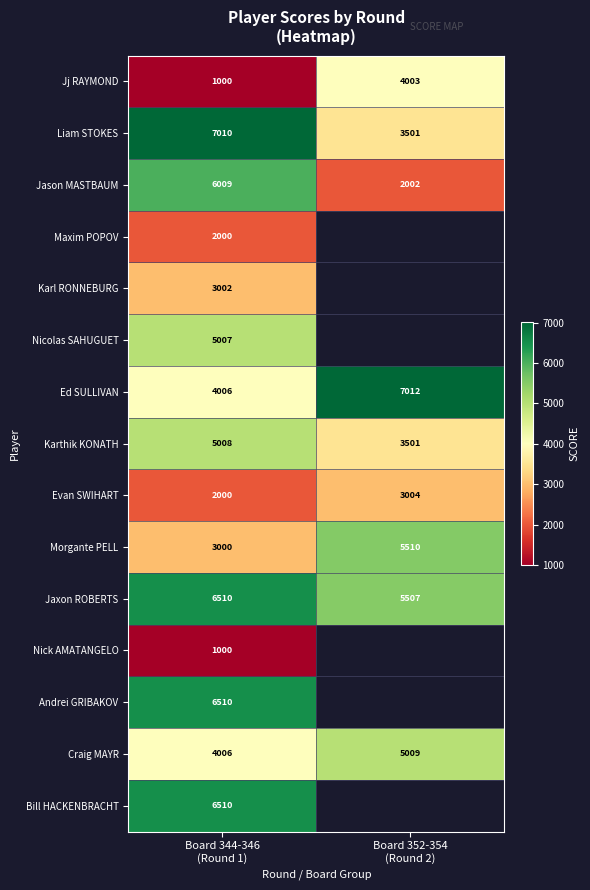

What is the minimum value for Karthik KONATH?

3501